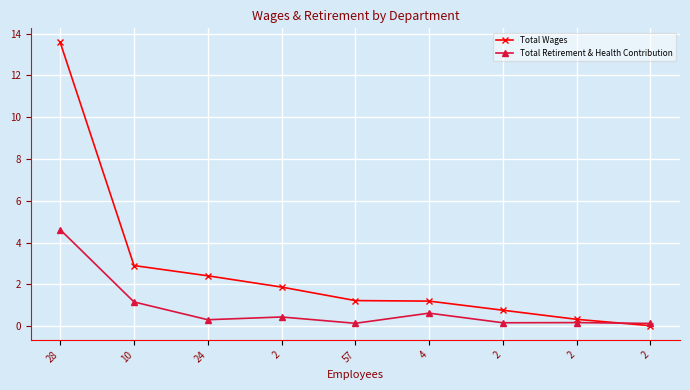

How many lines are shown in the chart?

2